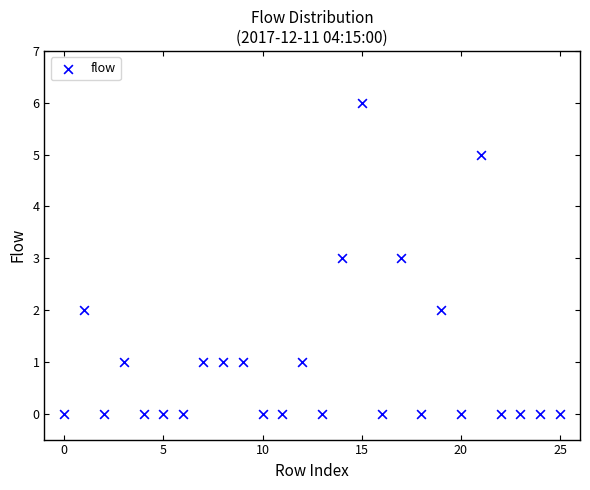

What is the range of Y values (max minus min)?

6